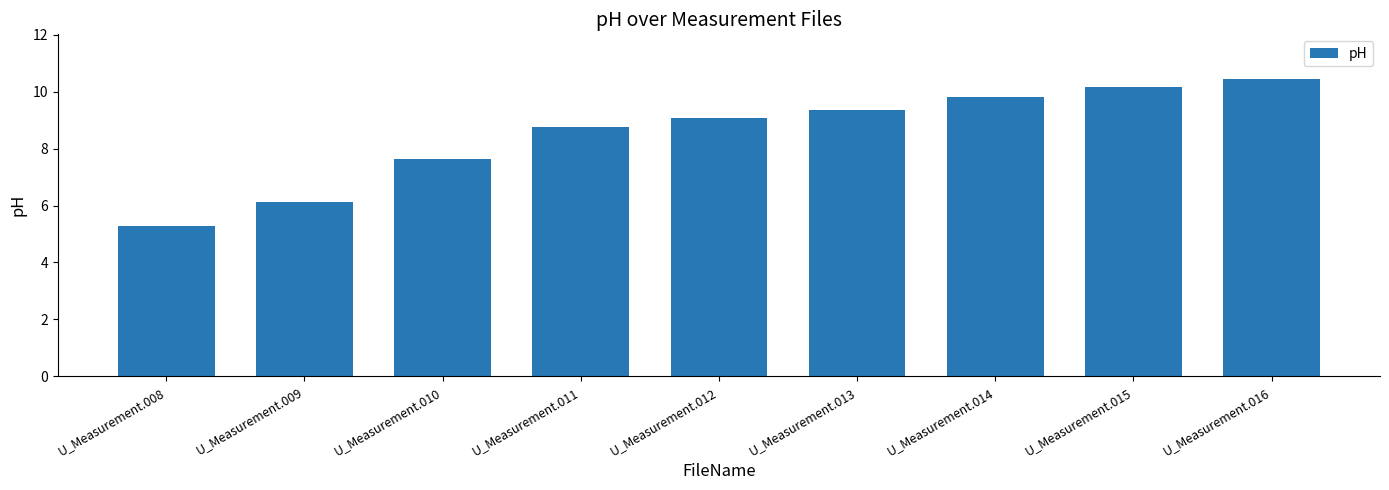

The chart shows a value of 5.3 at U_Measurement.014. True or false?

False